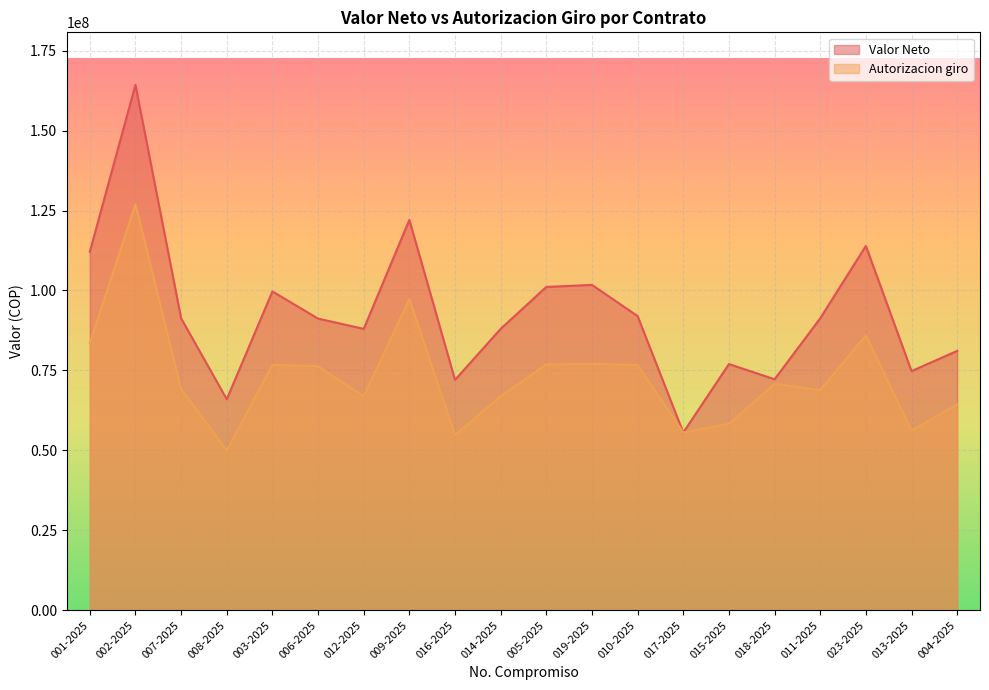

What position from the left is 003-2025?

5